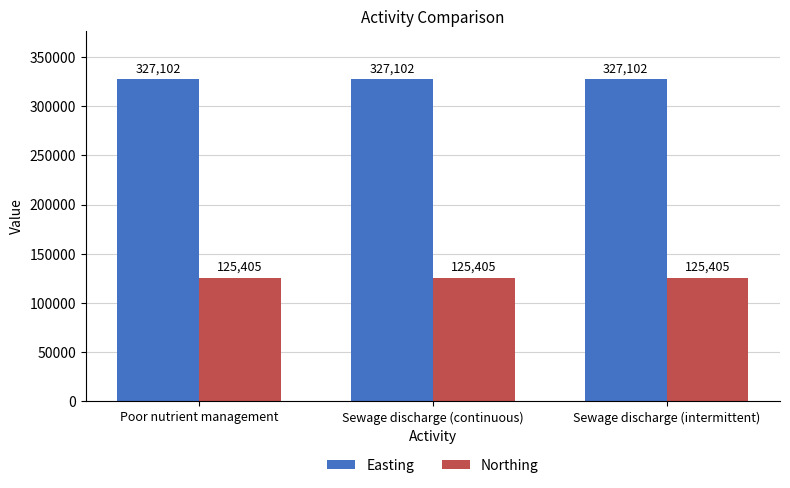

What is the label of the 3rd bar from the left?

Sewage discharge (intermittent)